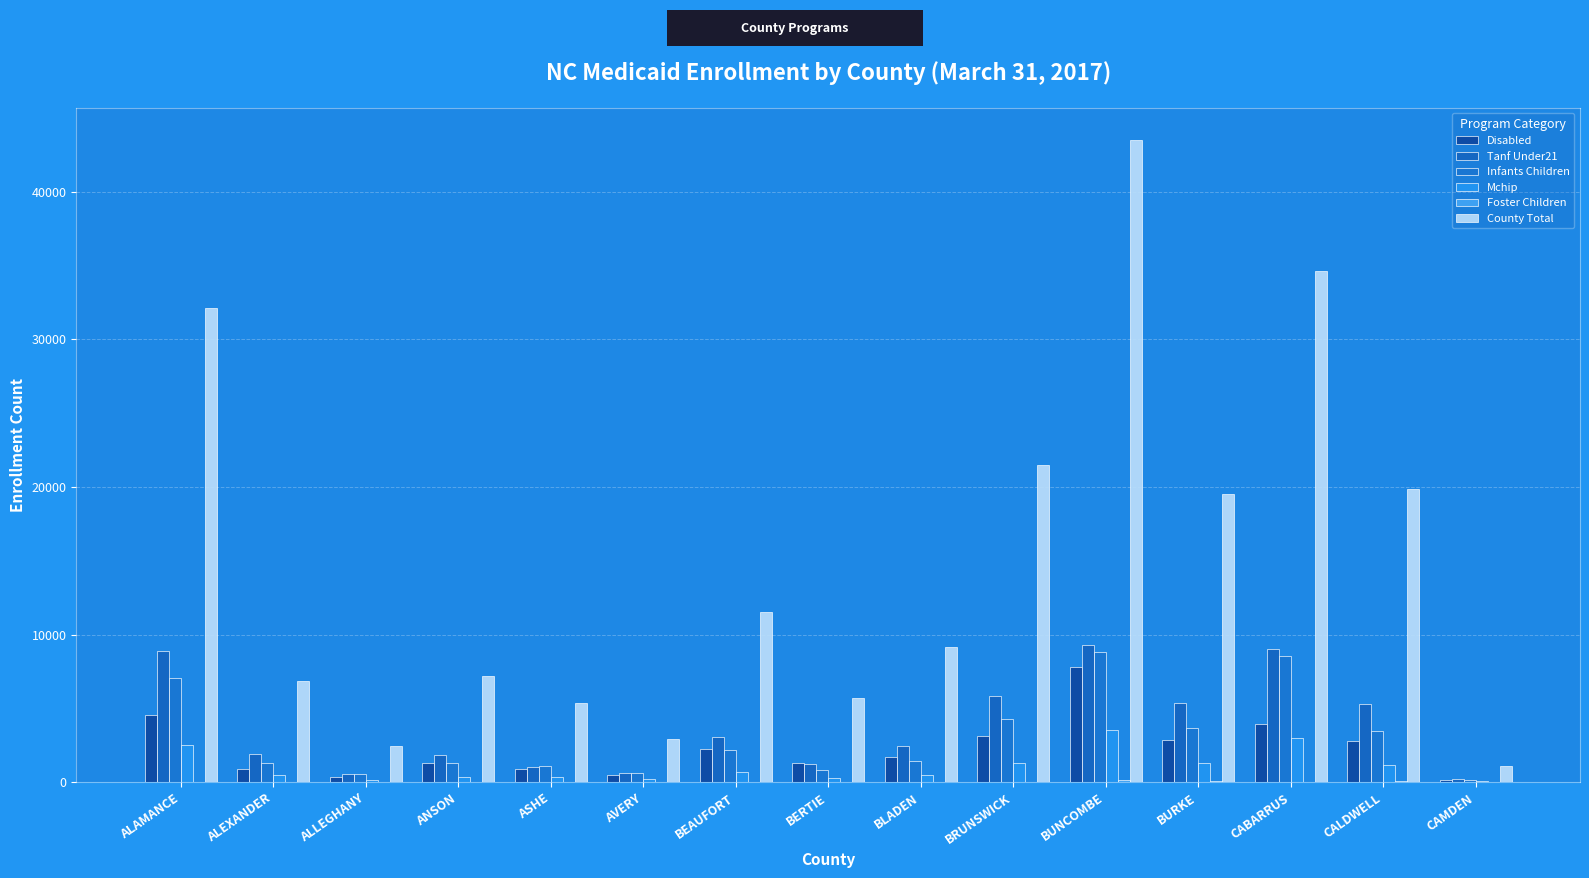

Between CABARRUS and CALDWELL, which series saw the biggest shift?

County Total